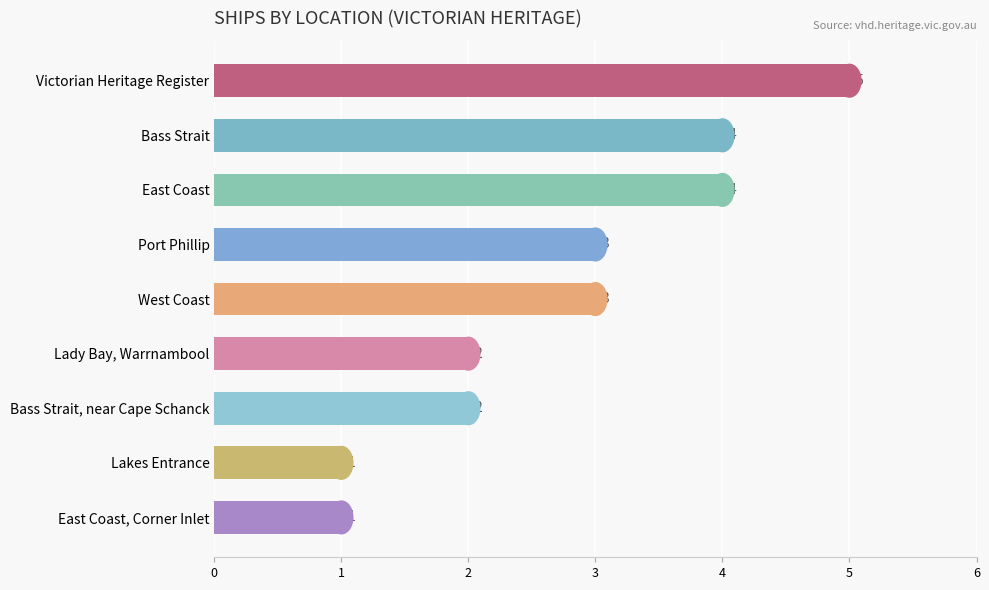

What is the maximum value shown in the chart?

5